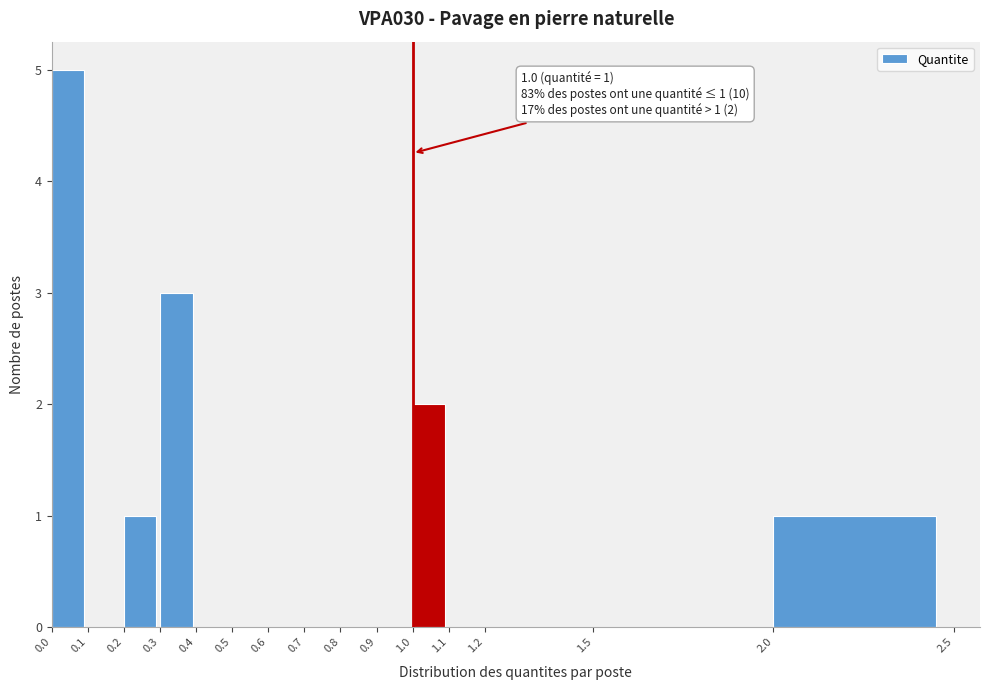

Which range on the x-axis has the tallest bar?

0.0 to 0.1